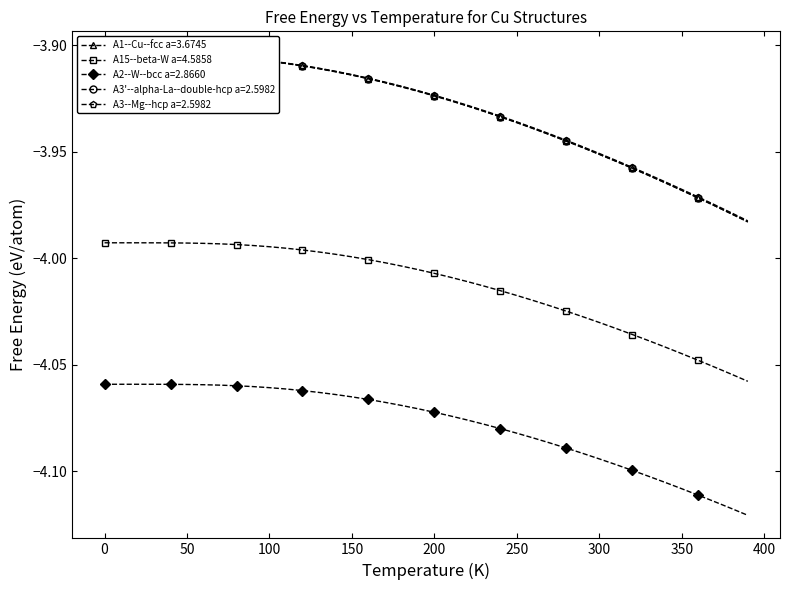

What is the value of the A1--Cu--fcc a=3.6745 point at the 14th from the left?

-3.9